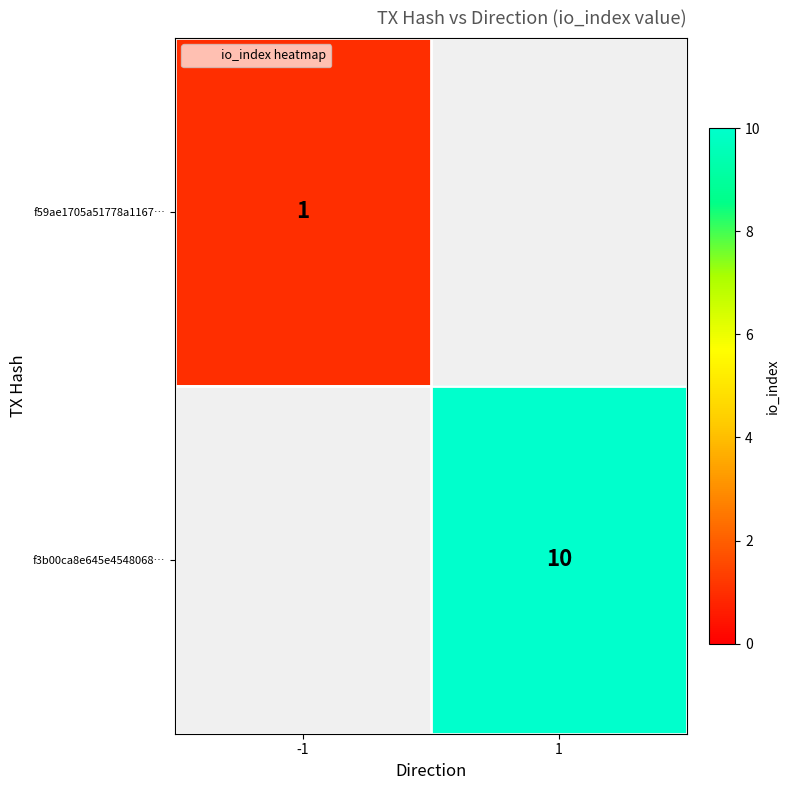

Which category has the lowest value in the f3b00ca8e645e4548068… series?

-1